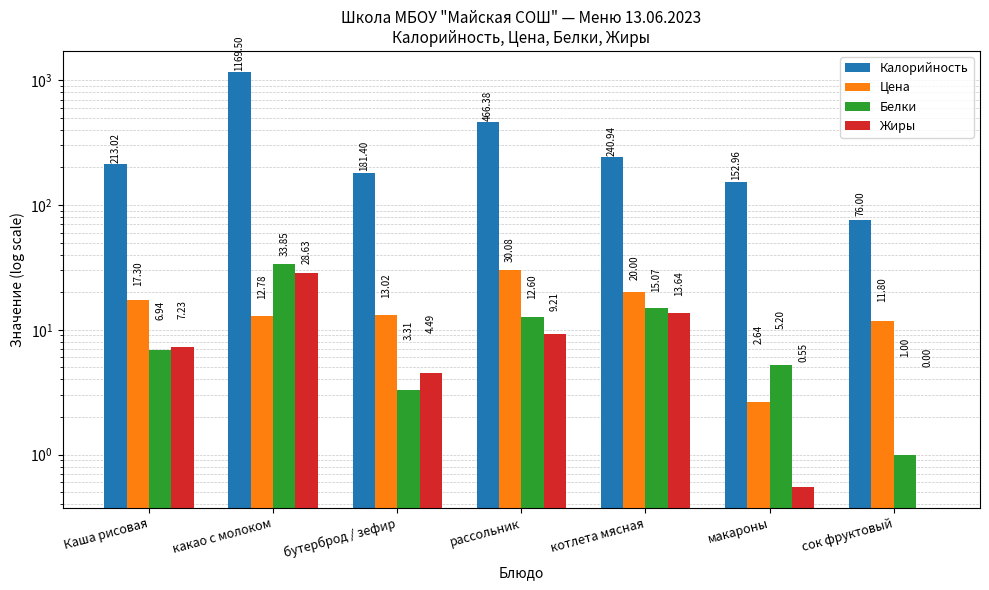

What position from the left is какао с молоком?

2